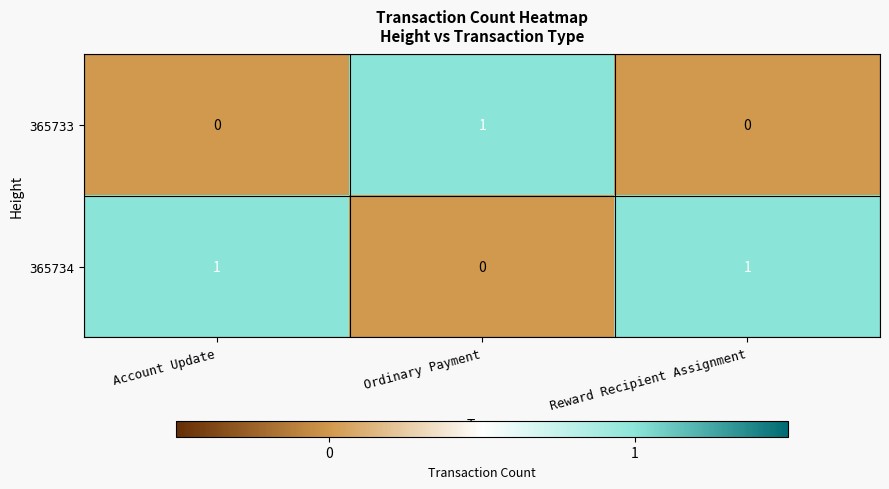

Rank the series at Reward Recipient Assignment from highest to lowest value.

365734, 365733